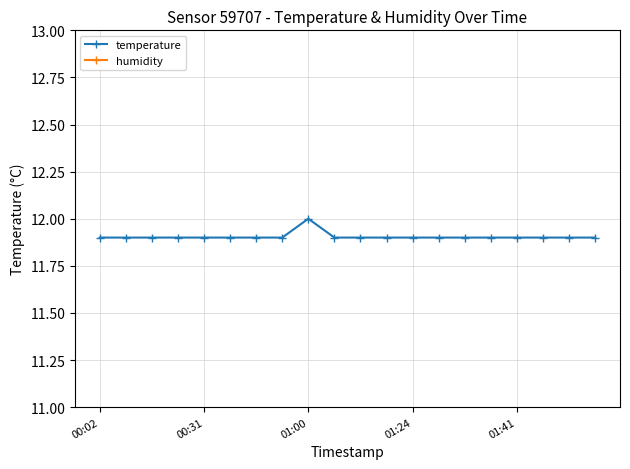

How many series are shown in this chart?

2